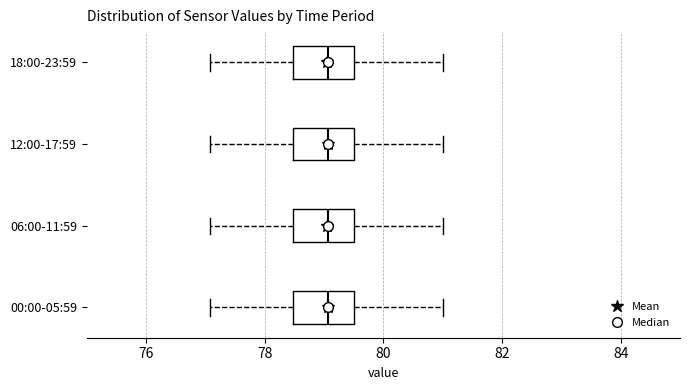

Reading bottom to top, transcribe this box plot: for each box, give where its median line is, the range the box spans, and where its two whiskers end, as read against the x-axis. The values are not printed on the chart, so give them approximately, as read against the axis.

00:00-05:59: median 79.0, box 78.4 to 79.6, whiskers 77.0 to 81.0
06:00-11:59: median 79.0, box 78.4 to 79.6, whiskers 77.0 to 81.0
12:00-17:59: median 79.0, box 78.4 to 79.6, whiskers 77.0 to 81.0
18:00-23:59: median 79.0, box 78.4 to 79.6, whiskers 77.0 to 81.0